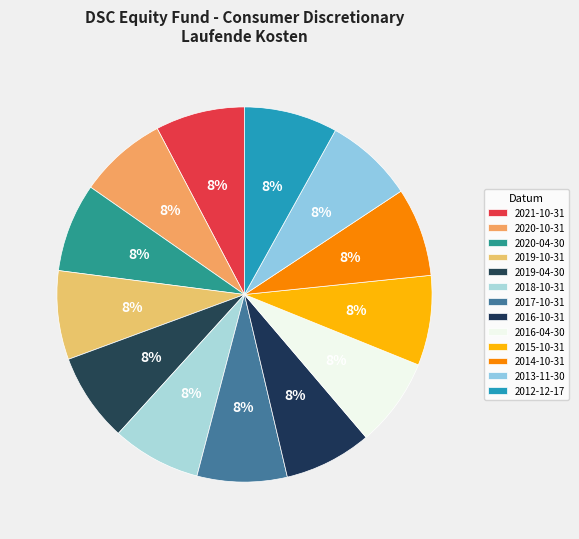

Between 2016-10-31 and 2020-10-31, which is larger?

2020-10-31